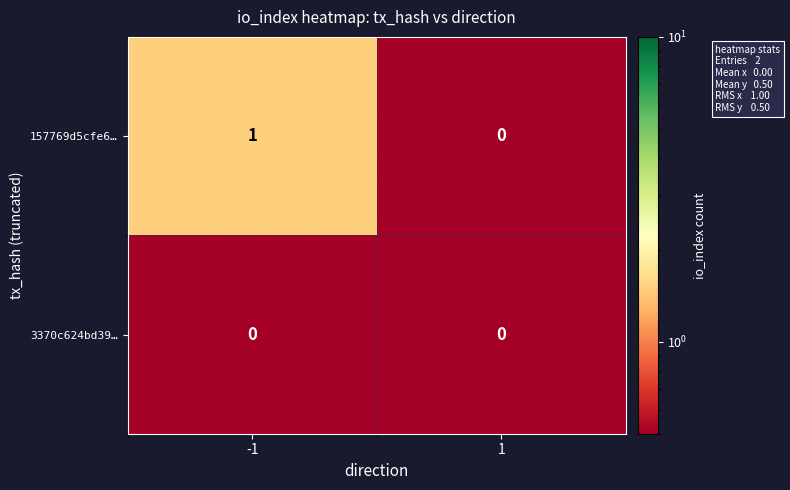

Which series changed the most between -1 and 1?

157769d5cfe6…